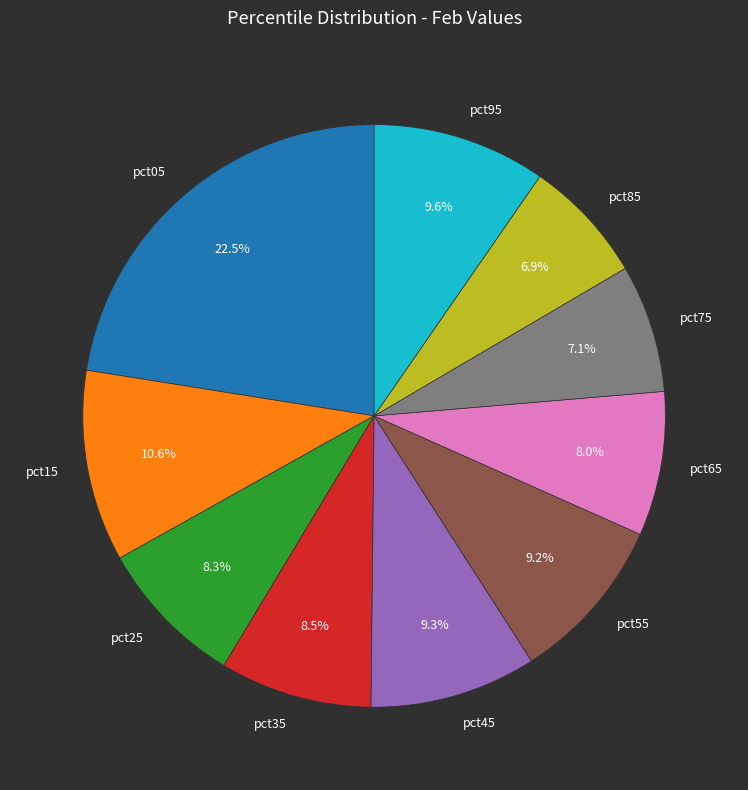

Between pct25 and pct55, which is larger?

pct55